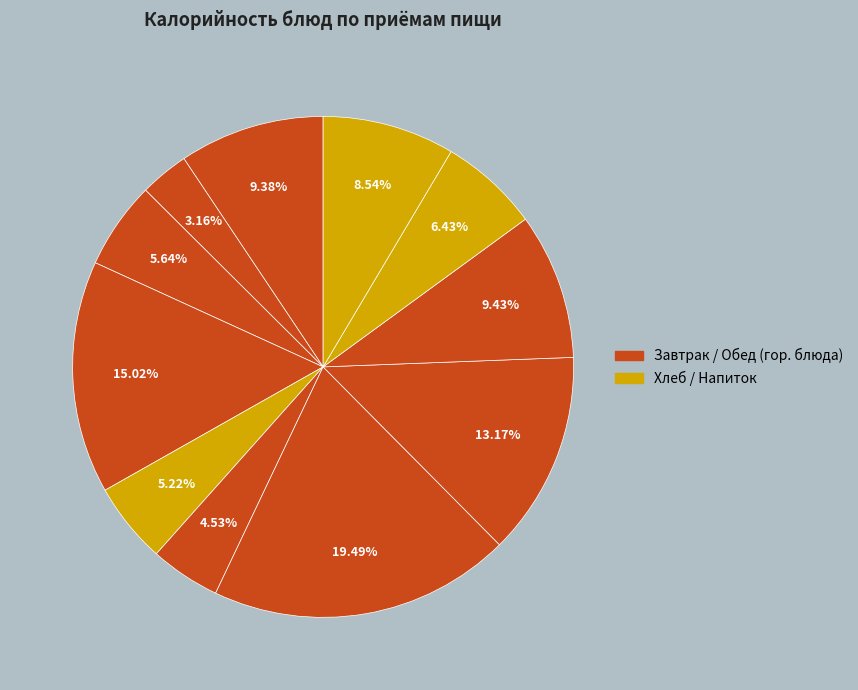

How many segments does this pie chart have?

11